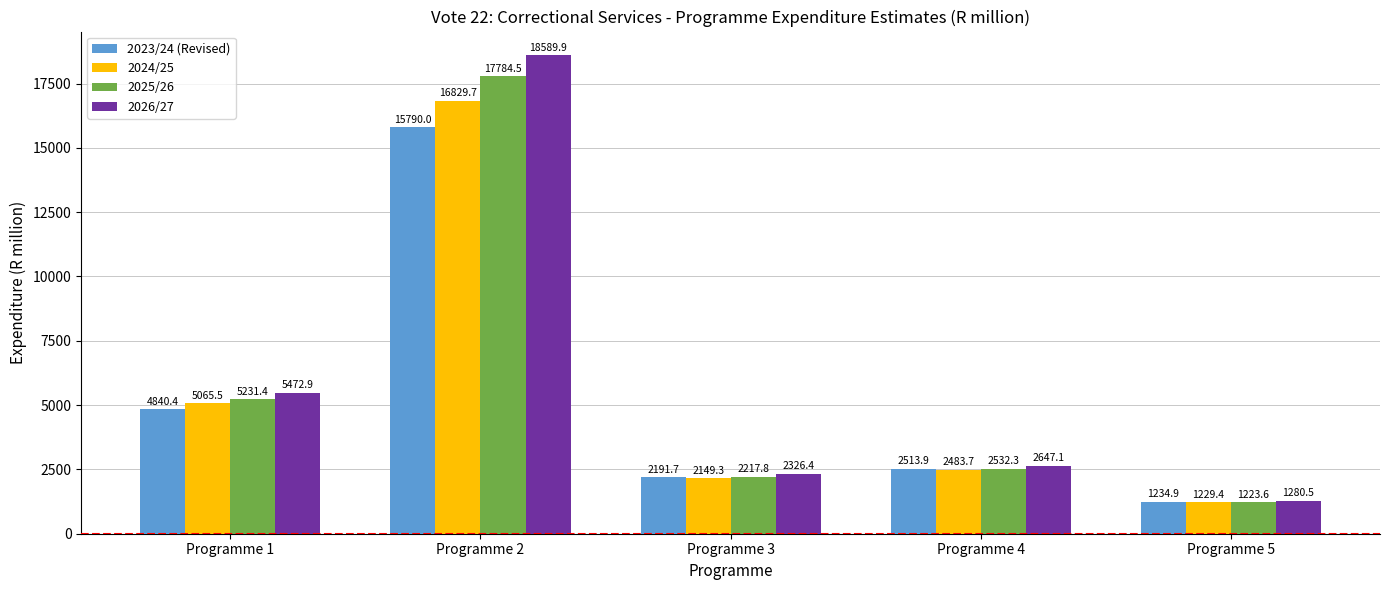

How many groups of bars are there?

5